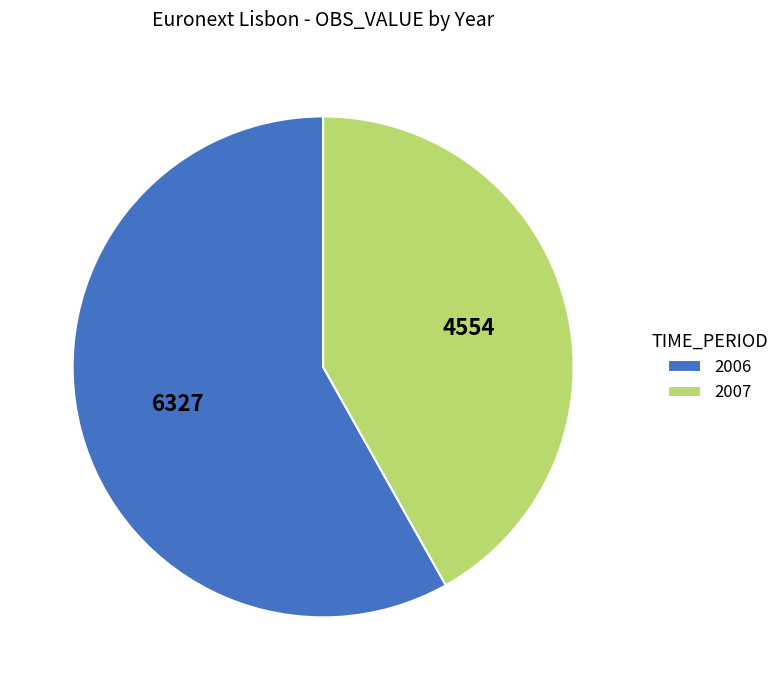

True or false: 2007 accounts for 31% of the total.

False